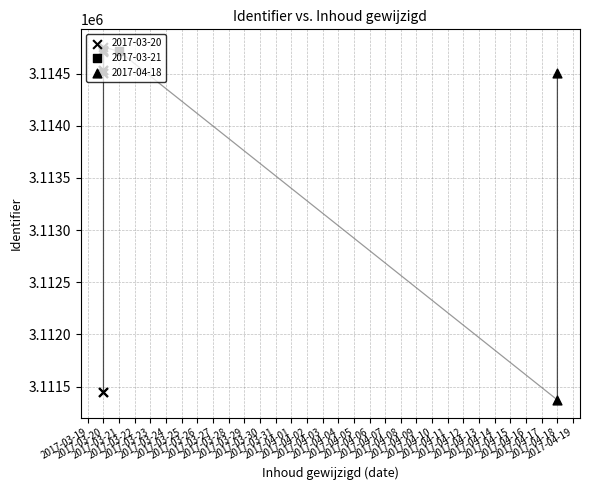

Between 2017-03-20 and 2017-03-20, which is larger?

2017-03-20